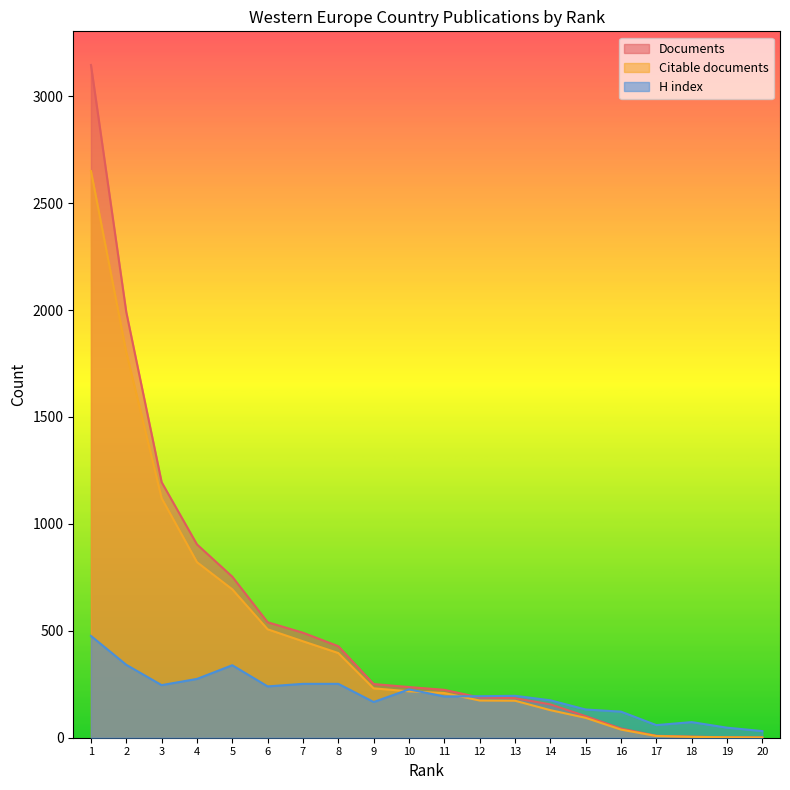

Reading right to left, what are all the values shown in this chart?

Documents: 1	2	5	9	43	101	156	185	188	224	237	251	428	491	540	753	904	1195	1990	3146
Citable documents: 1	2	4	8	38	93	129	173	174	209	217	231	396	451	507	694	821	1120	1803	2650
H index: 31	47	73	59	122	132	175	196	194	193	226	167	252	252	240	339	275	246	341	476